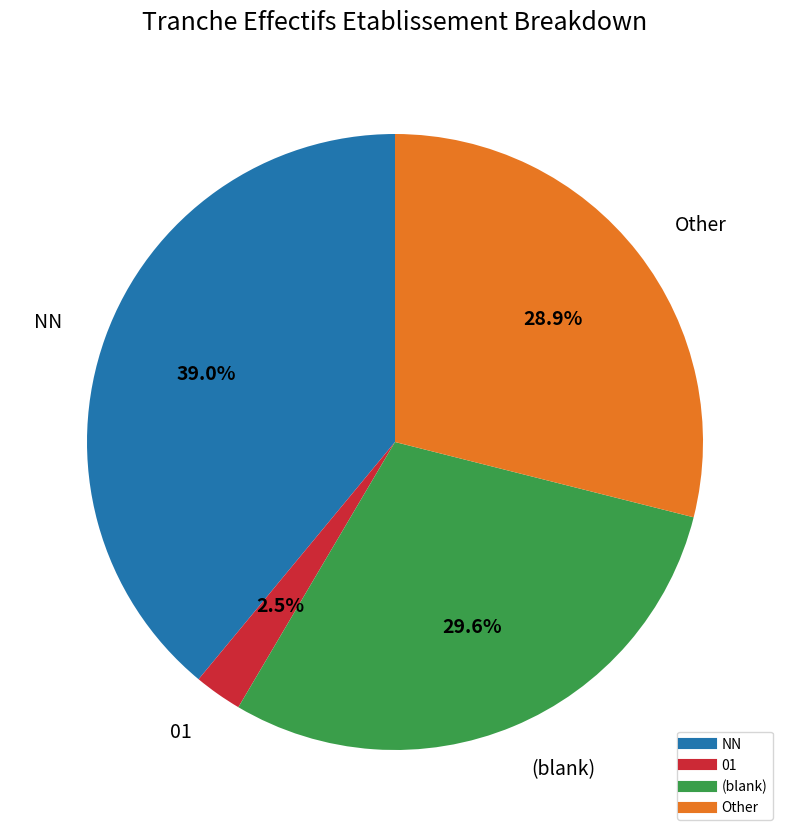

Is there a majority slice in this chart?

No